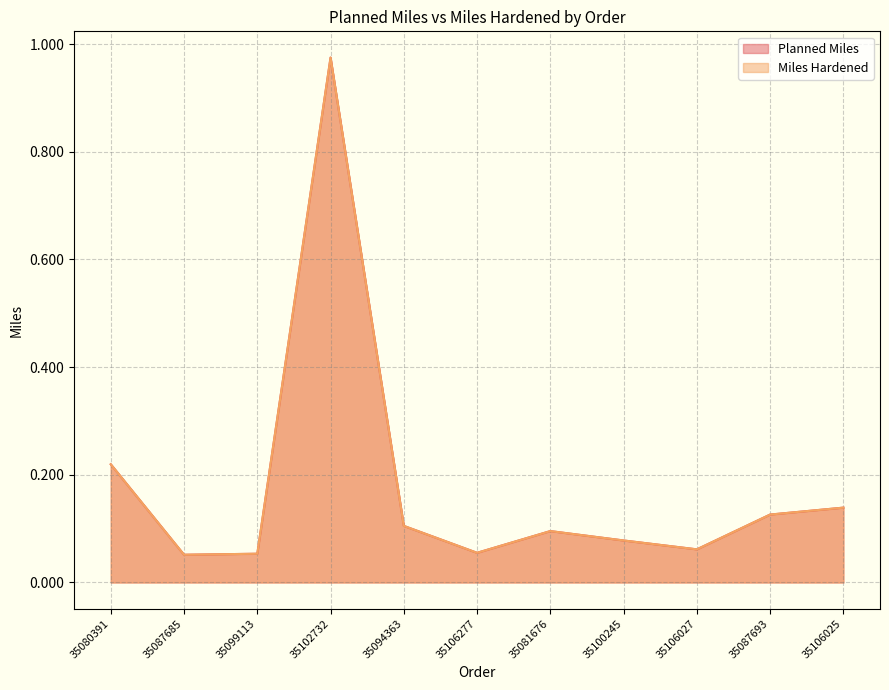

At 35080391, list the series in order from largest to smallest.

Planned Miles, Miles Hardened